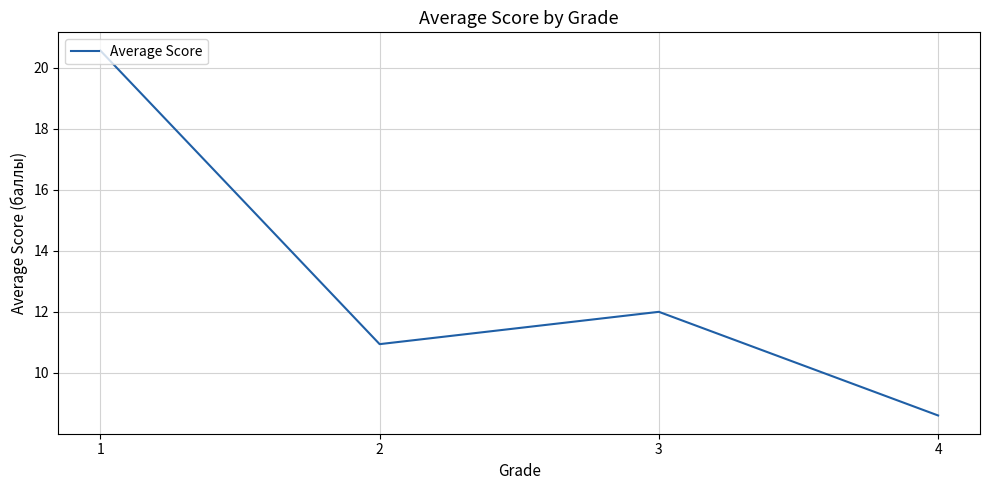

What is the ratio of the value at 4 to the value at 2?

0.8